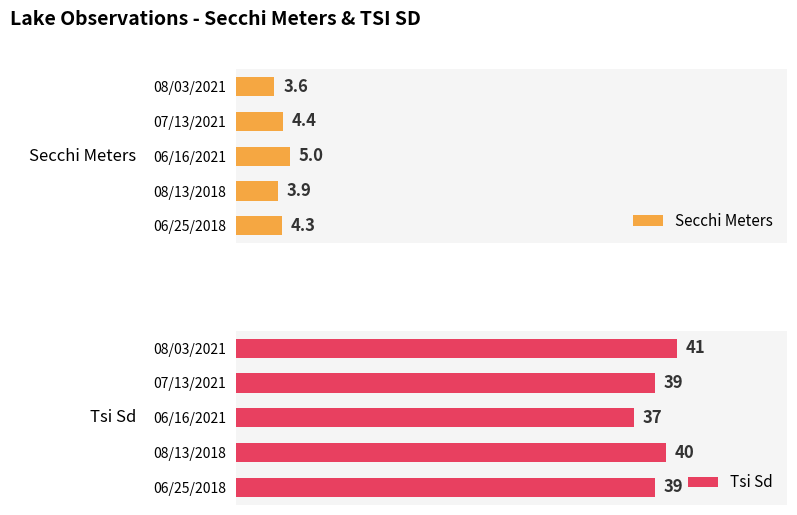

What is the average value of the Secchi Meters series?

4.2